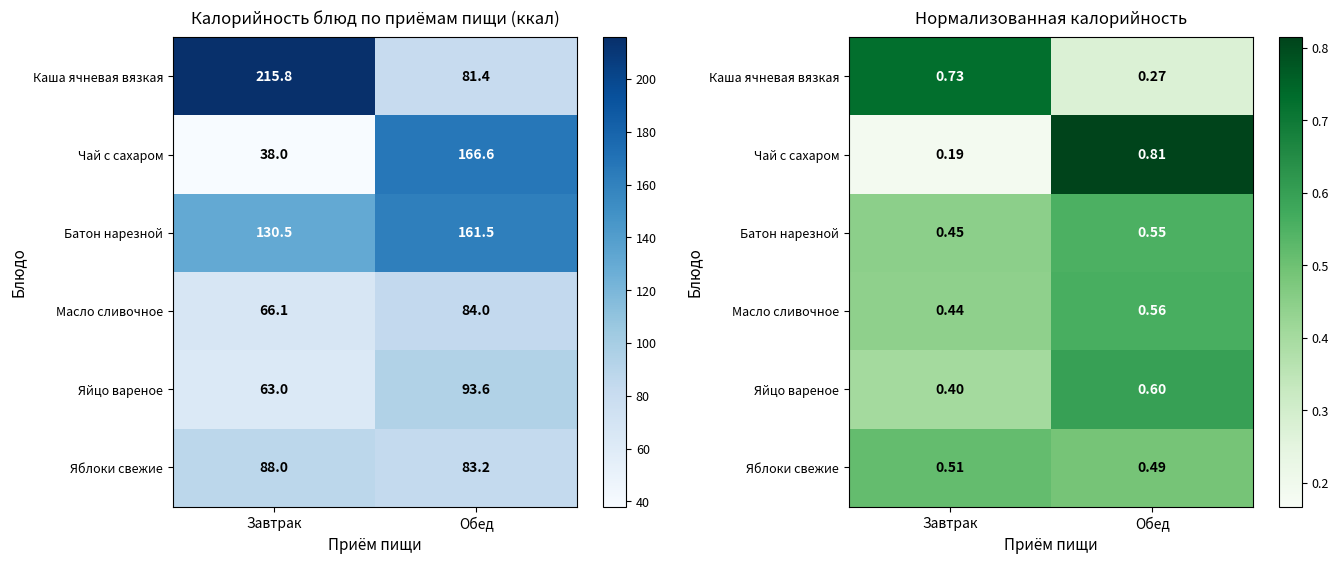

Which category has the highest value in the Каша ячневая вязкая series?

Завтрак